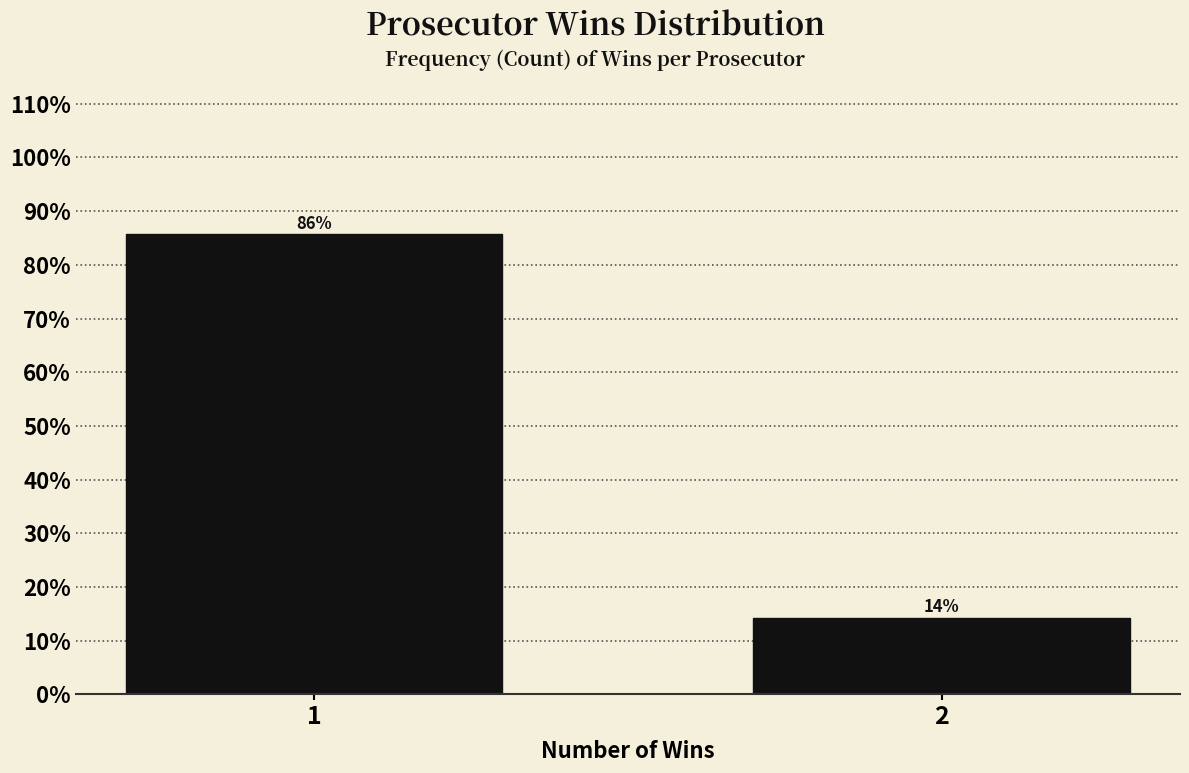

What value does the data have at 2?

14.3